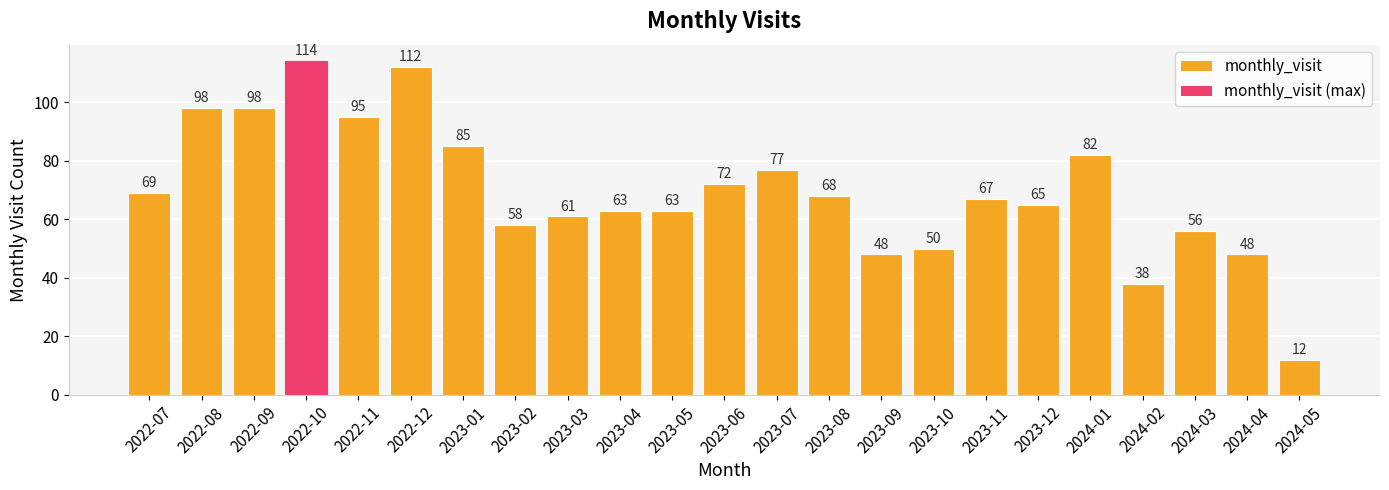

What is the difference between the second highest and second lowest values?

74